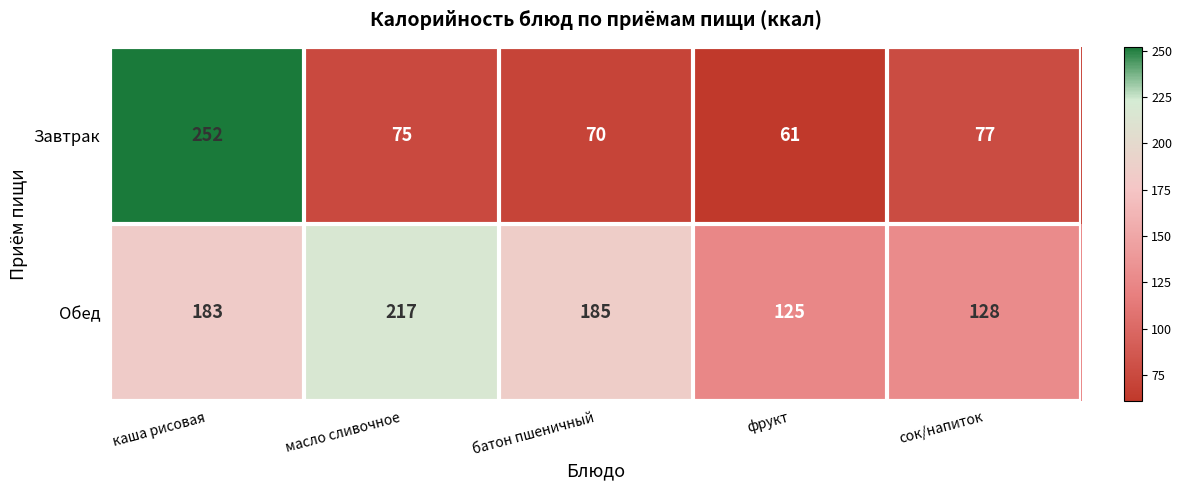

How many categories are shown in the chart?

5